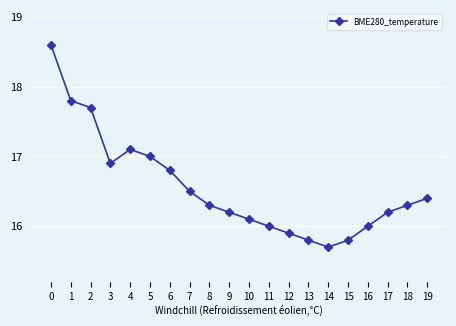

Is it true that the value at 1 is 17.8?

True